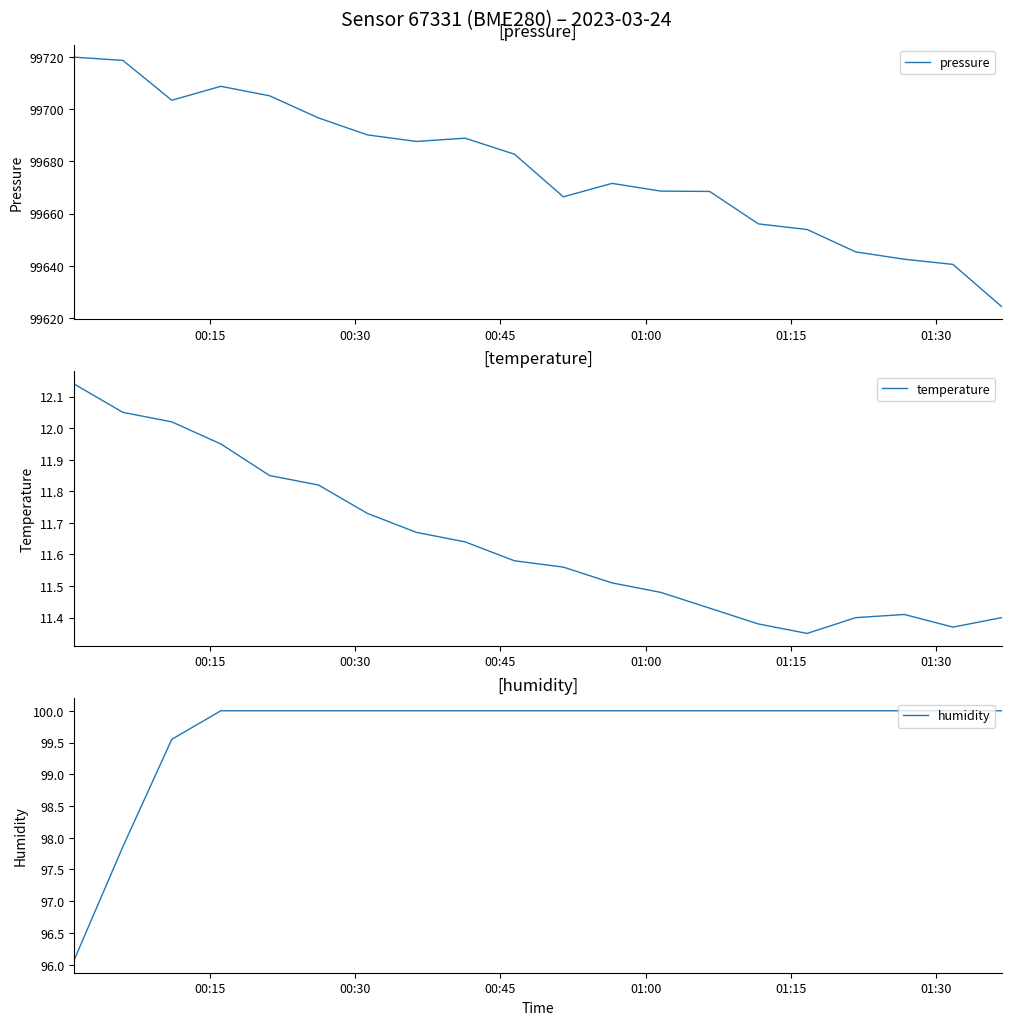

What is the maximum value for pressure?

99719.9